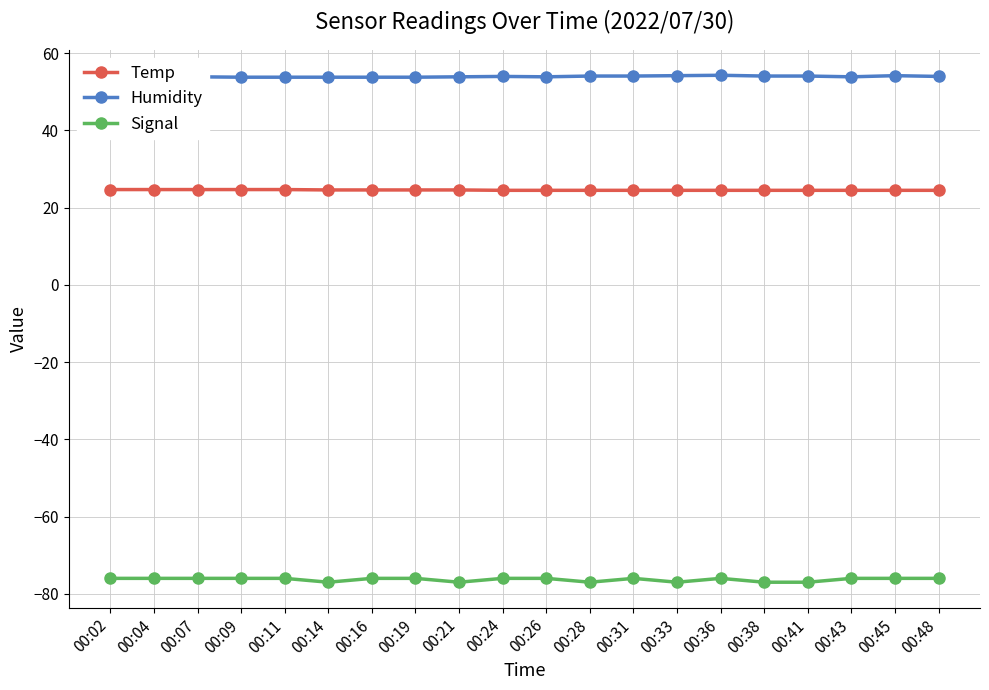

At which category is the sum across all series the highest?

00:36